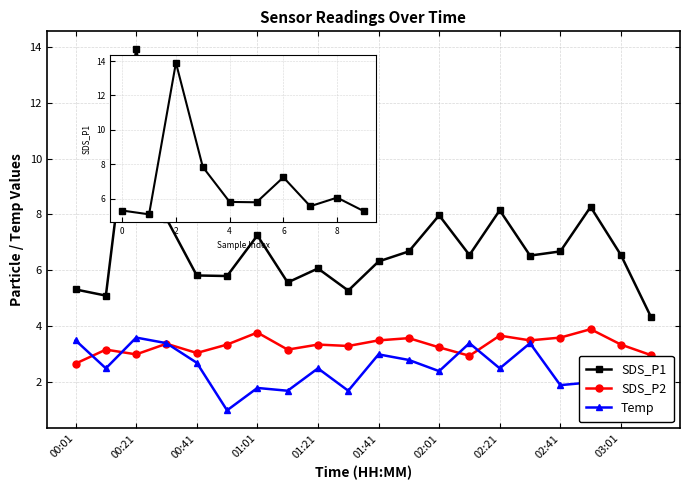

True or false: Temp and SDS_P1 intersect in this chart.

False